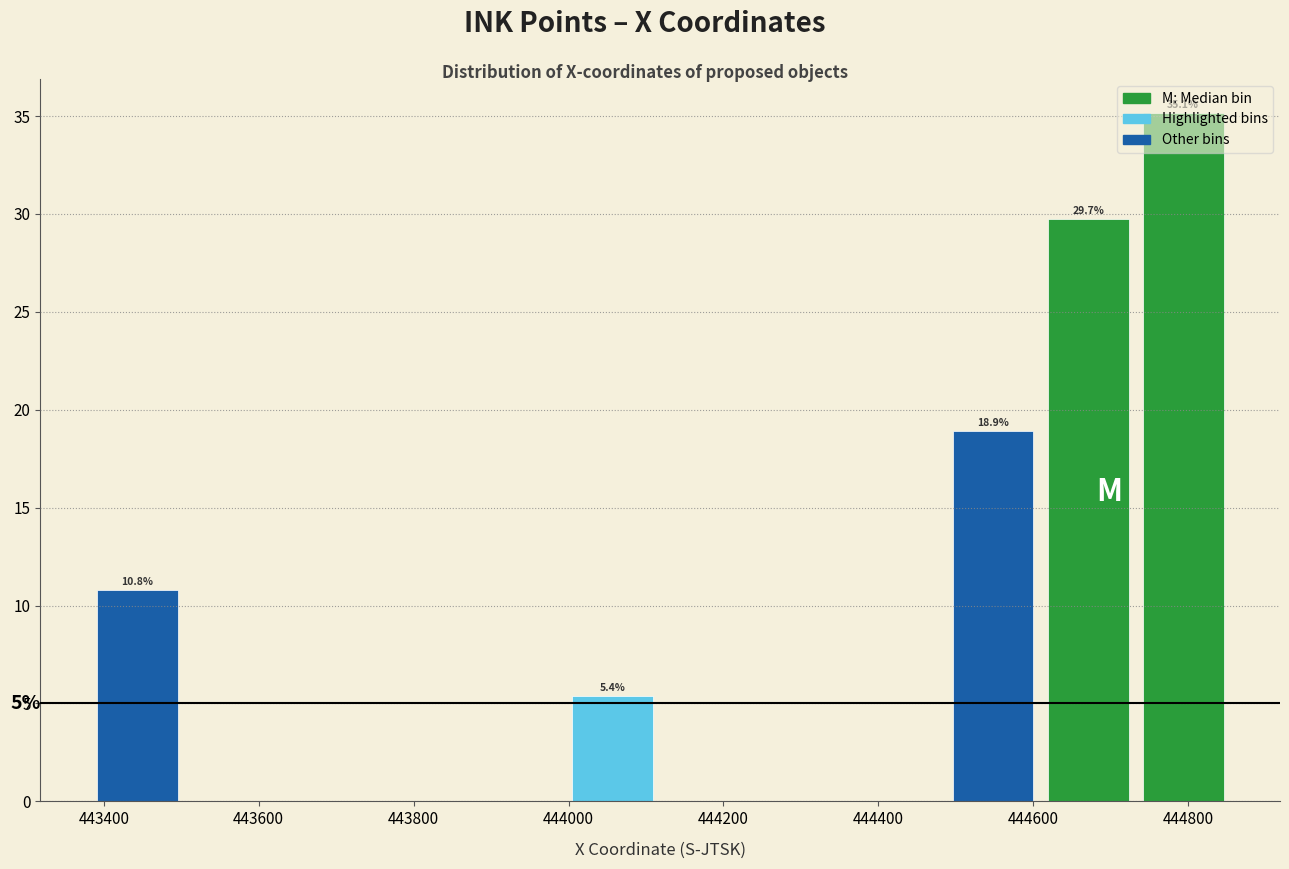

Over which range of the x-axis is the bar tallest?

444740 to 444860